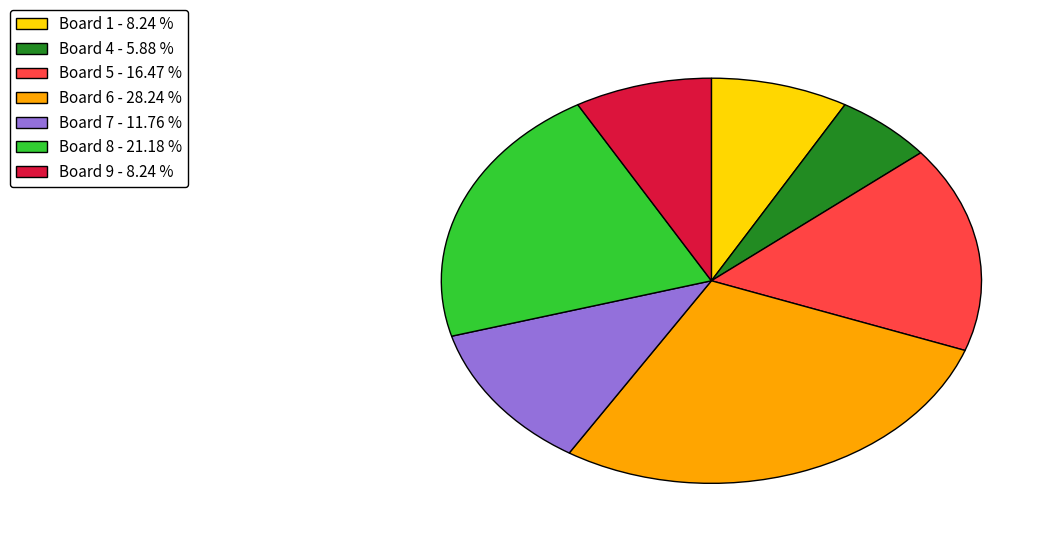

What is the largest slice in the pie chart?

Board 6 - 28.24 %